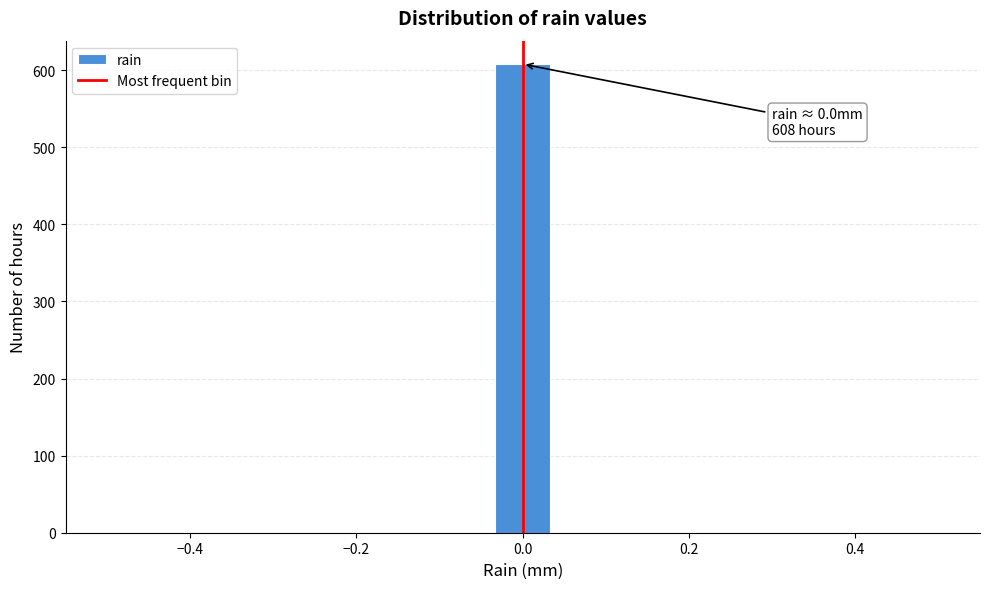

Around what value on the x-axis is the tallest bar? Give the approximate position of its centre, as read against the axis.

0.00